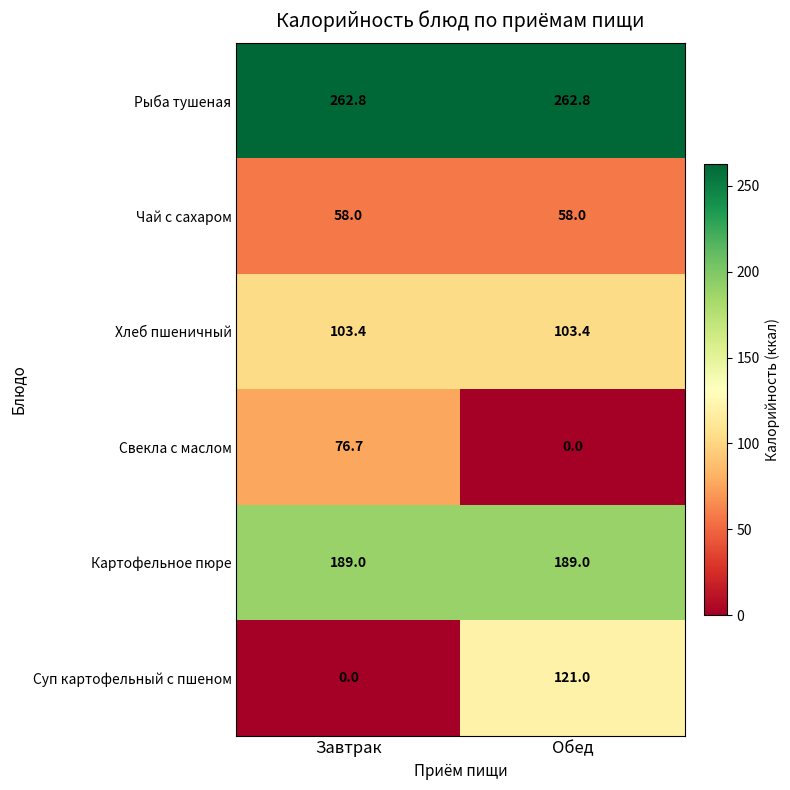

List the series in order of their peak value, lowest first.

Чай с сахаром, Свекла с маслом, Хлеб пшеничный, Суп картофельный с пшеном, Картофельное пюре, Рыба тушеная